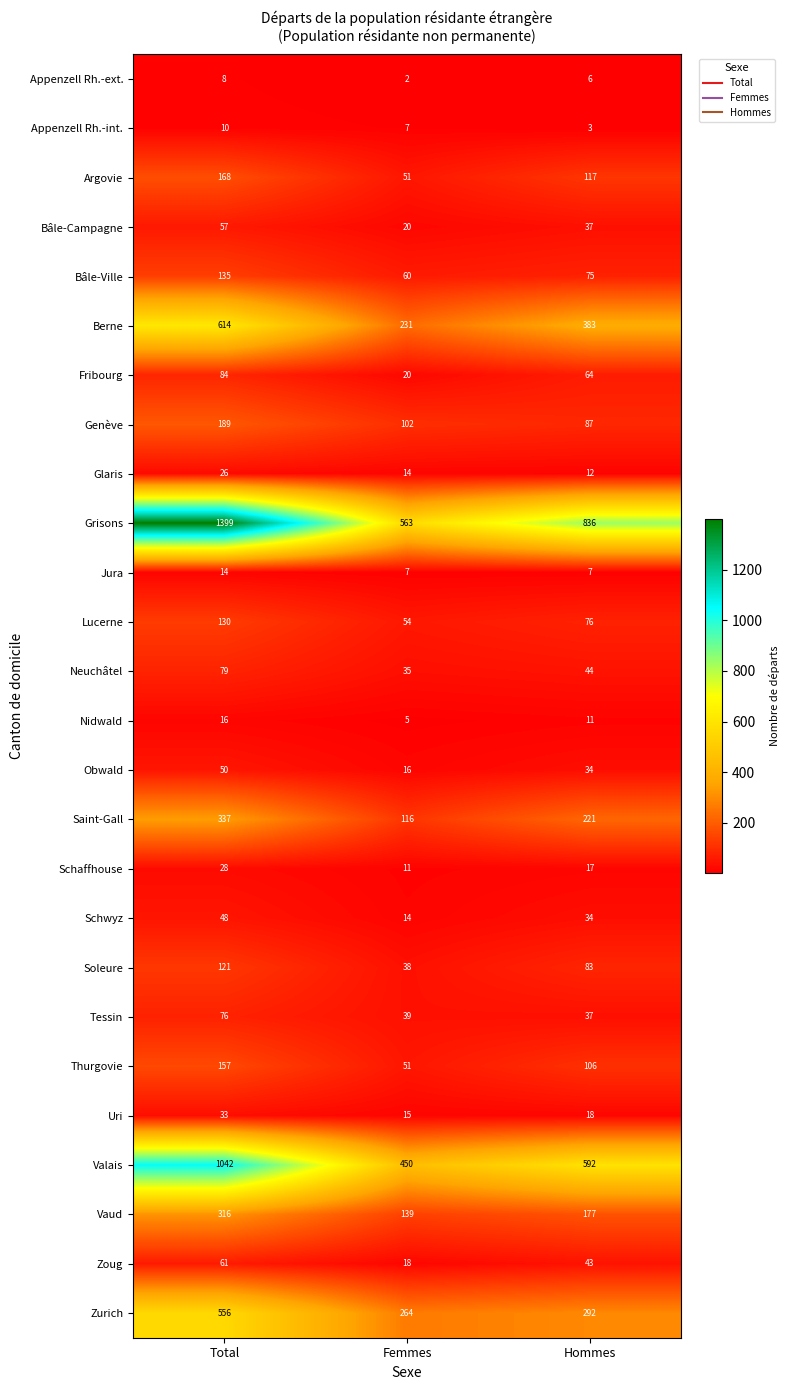

What is the difference between the Appenzell Rh.-int. values at Total and Hommes?

7